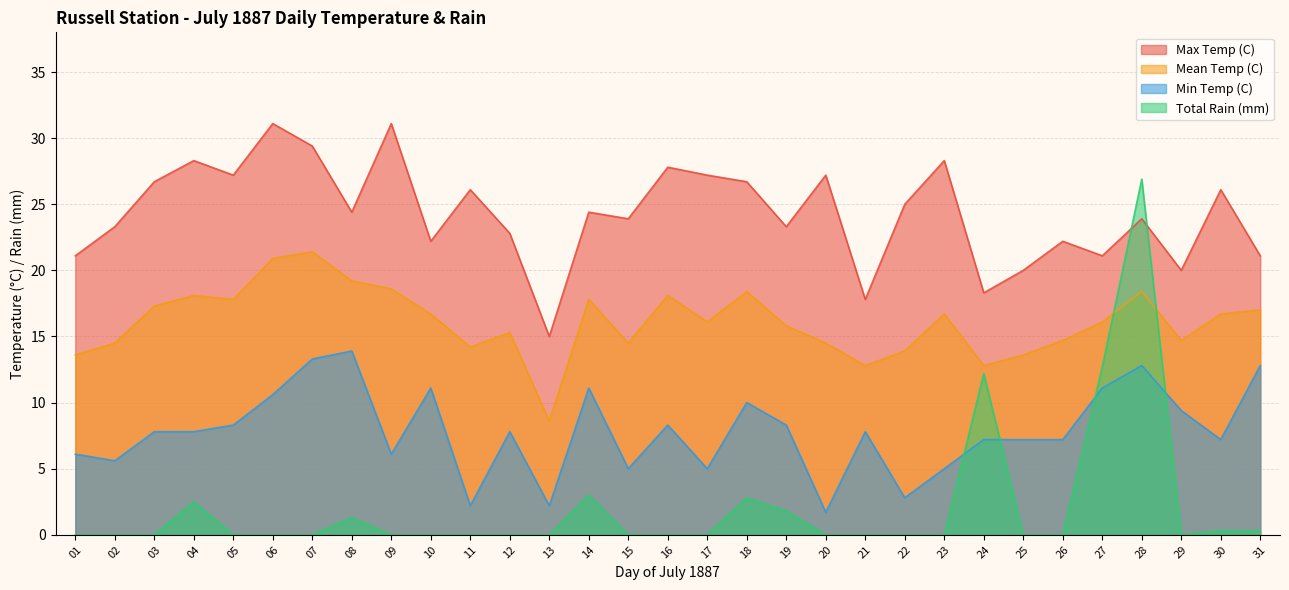

Where is Total Rain (mm) nearest to the value 13?

27